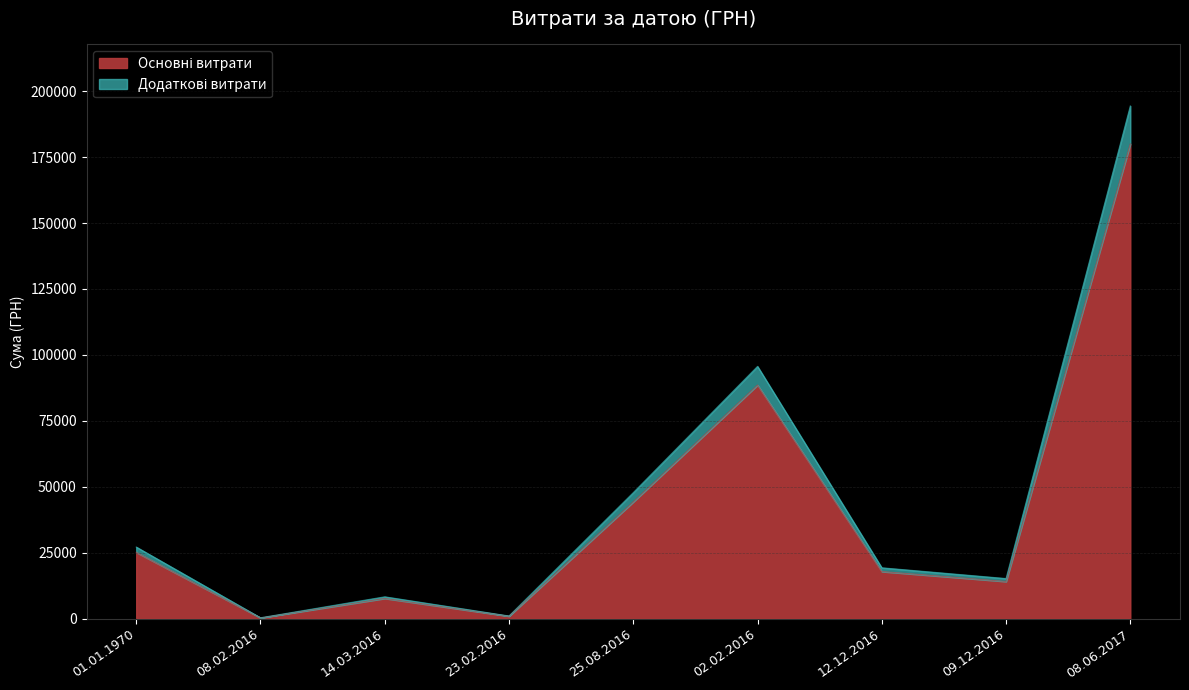

True or false: the data shows 19115.8 at 09.12.2016.

False